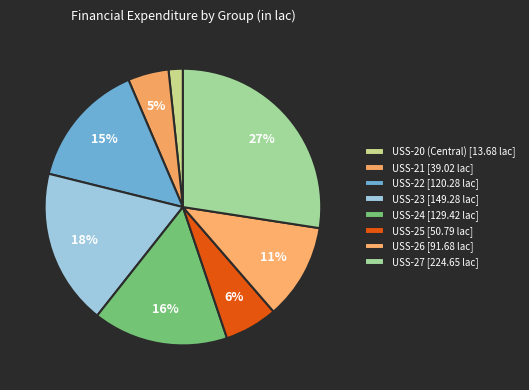

How many slices are in this pie chart?

8